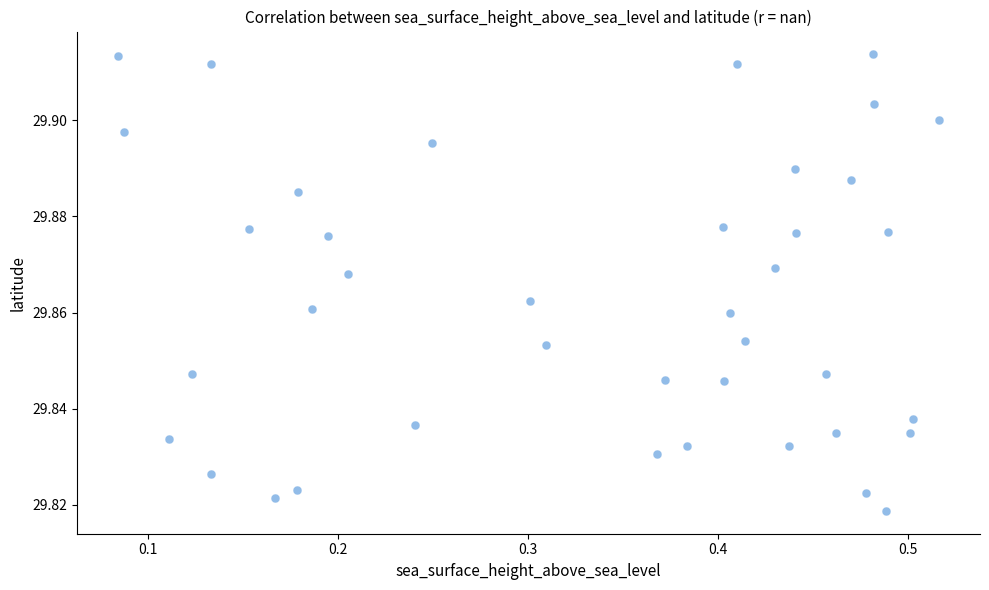

What is the range of X values (max minus min)?

0.4